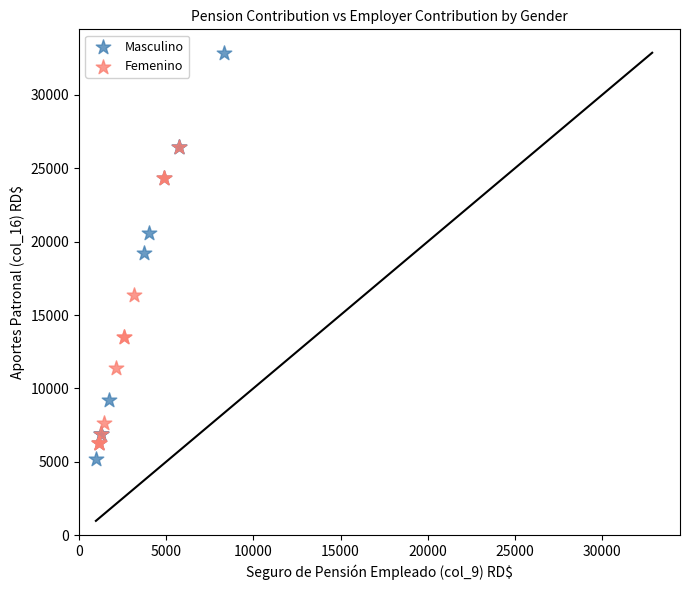

Which series contains the highest Y value?

Masculino